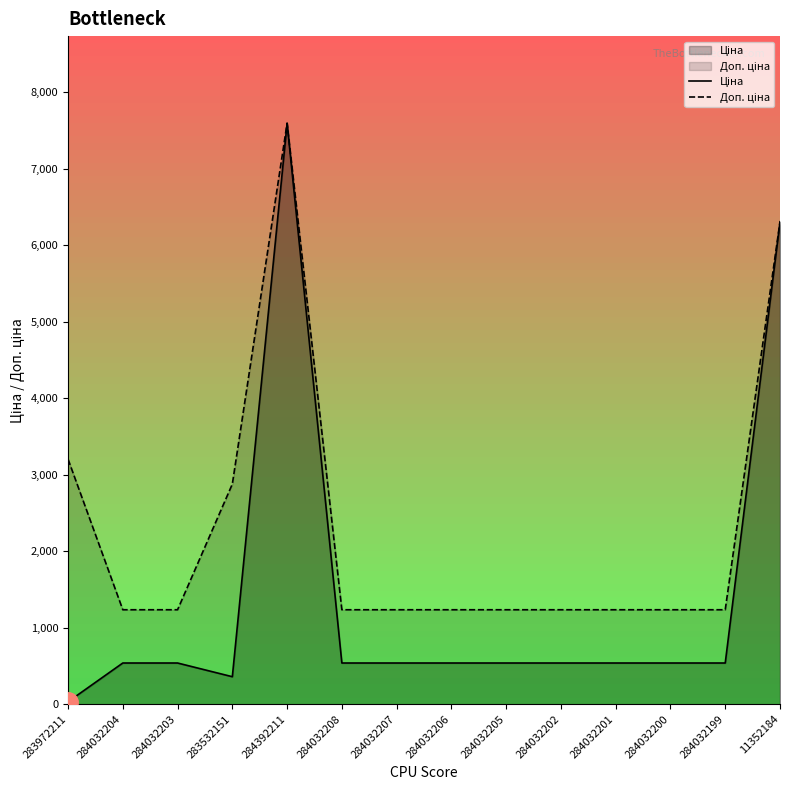

Does the chart display data point markers on the line(s)?

No